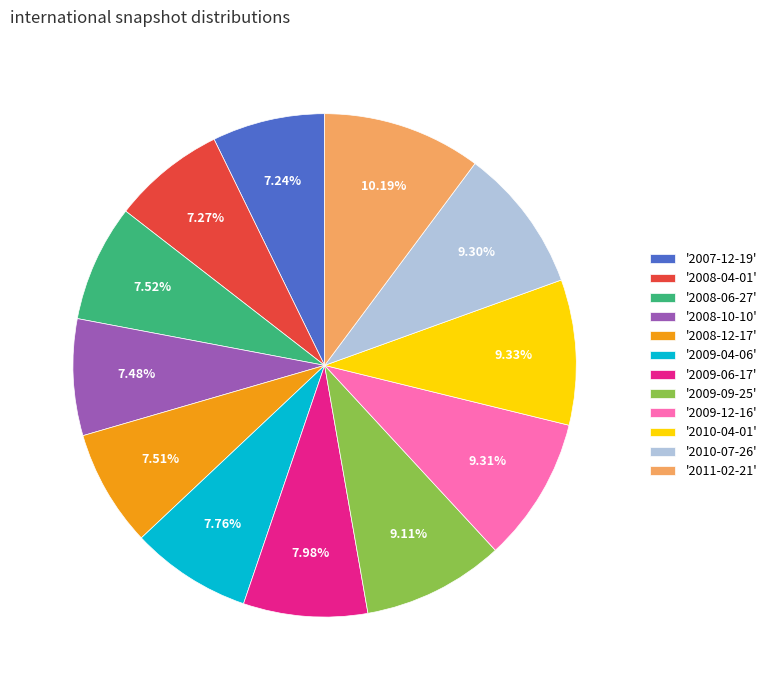

Which has a higher value, '2009-12-16' or '2009-04-06'?

'2009-12-16'